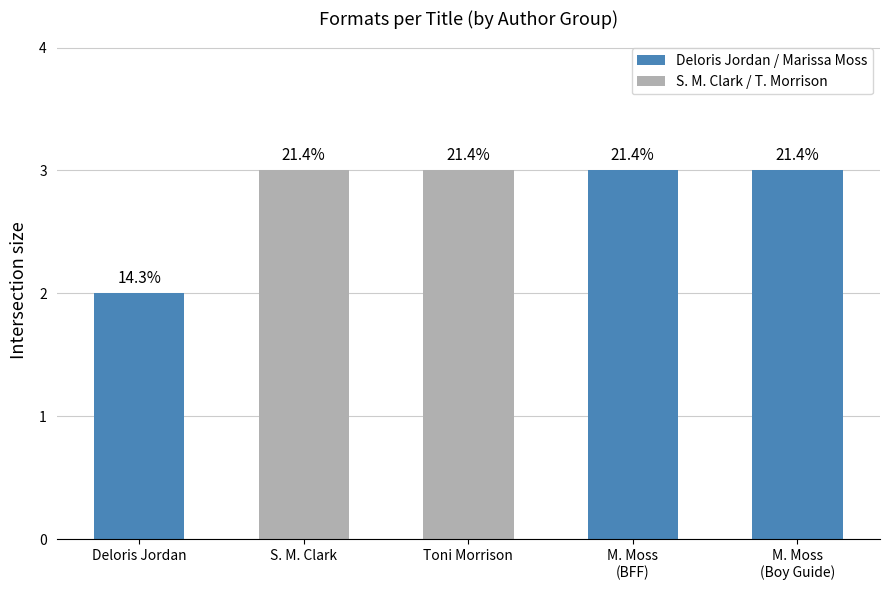

Reading left to right, transcribe all the data shown in this chart.

Deloris Jordan=2	S. M. Clark=3	Toni Morrison=3	M. Moss
(BFF)=3	M. Moss
(Boy Guide)=3